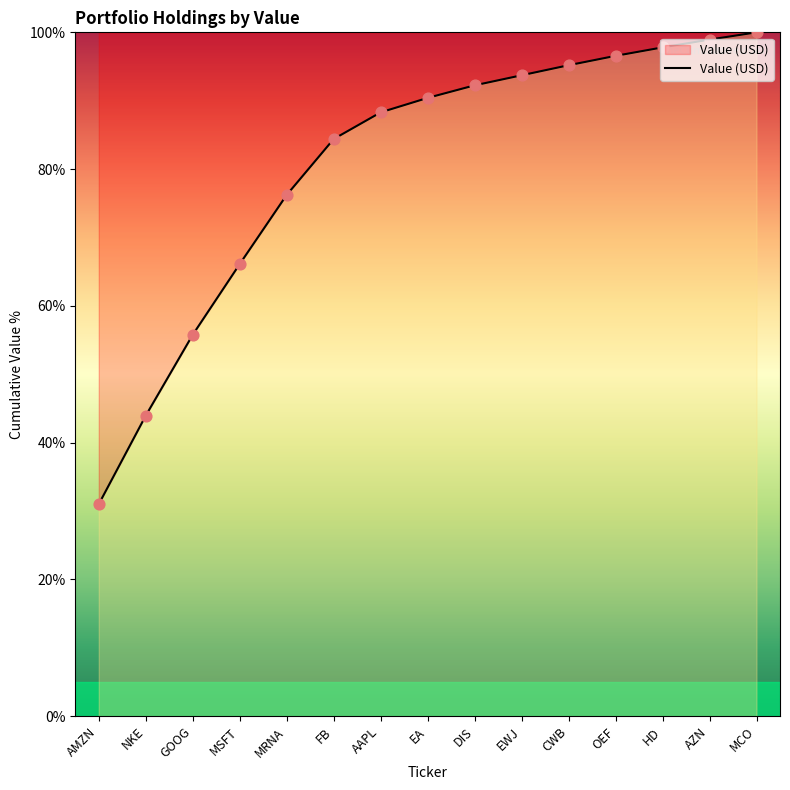

Between OEF and HD, which is larger?

HD